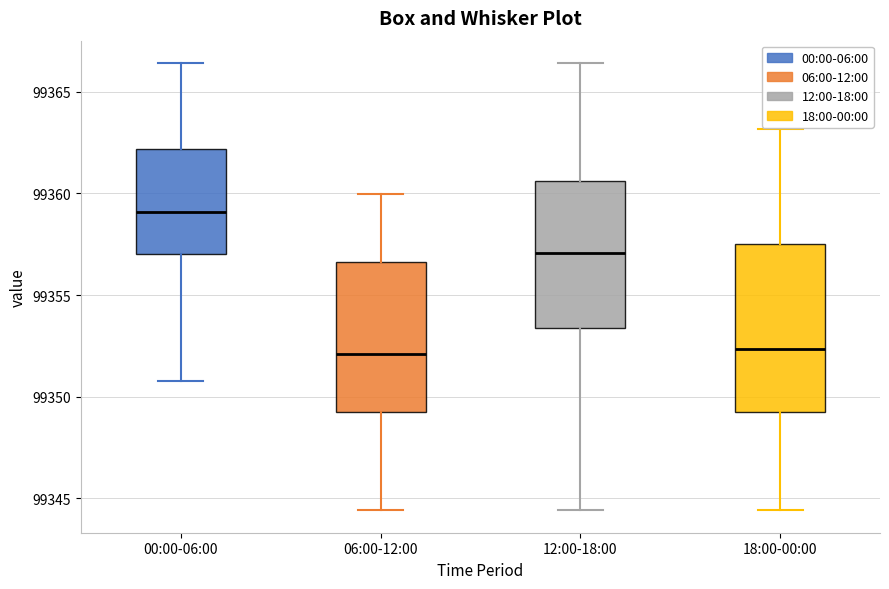

Reading left to right, transcribe this box plot: for each box, give where its median line is, the range the box spans, and where its two whiskers end, as read against the y-axis. The values are not printed on the chart, so give them approximately, as read against the axis.

00:00-06:00: median 99359.0, box 99357.0 to 99362.0, whiskers 99351.0 to 99366.5
06:00-12:00: median 99352.0, box 99349.0 to 99356.5, whiskers 99344.5 to 99360.0
12:00-18:00: median 99357.0, box 99353.5 to 99360.5, whiskers 99344.5 to 99366.5
18:00-00:00: median 99352.5, box 99349.0 to 99357.5, whiskers 99344.5 to 99363.0